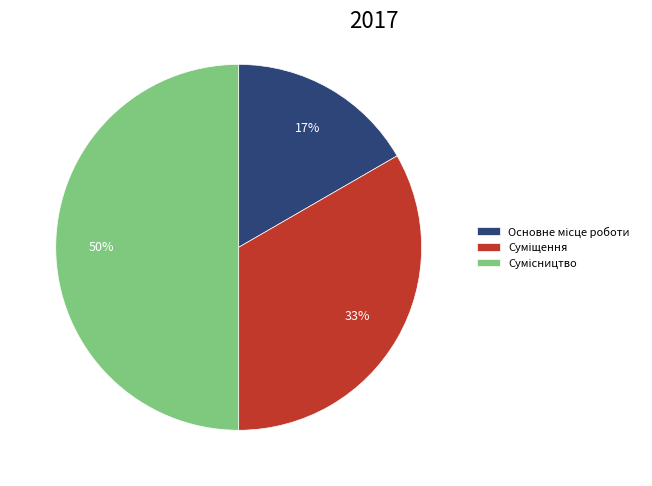

To the nearest percent, what is the difference between the largest and smallest slice percentages?

33%